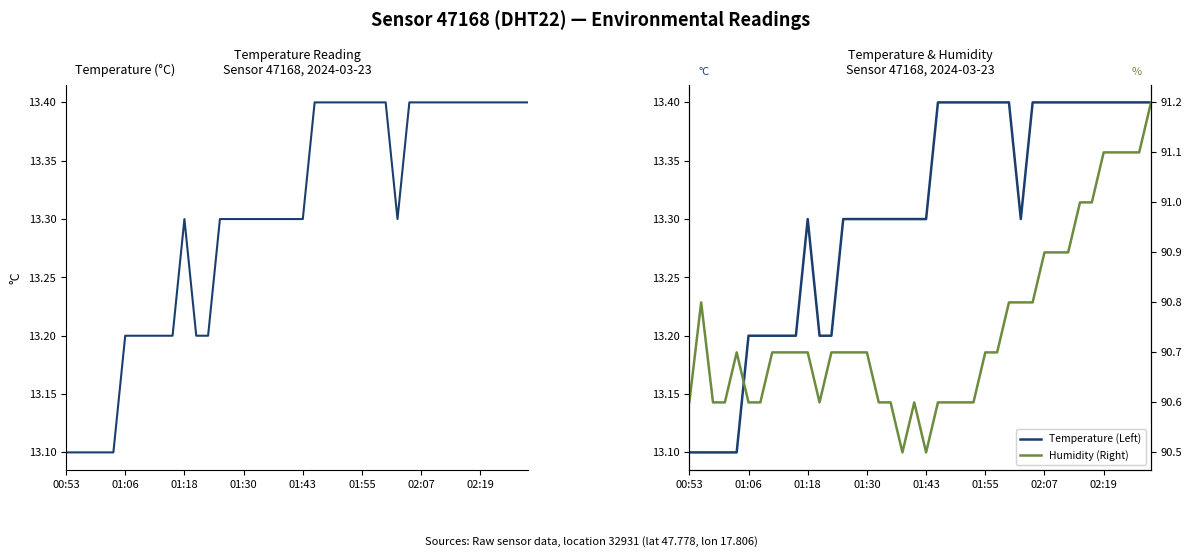

Which category has the highest value in the Temperature (Left) series?

21